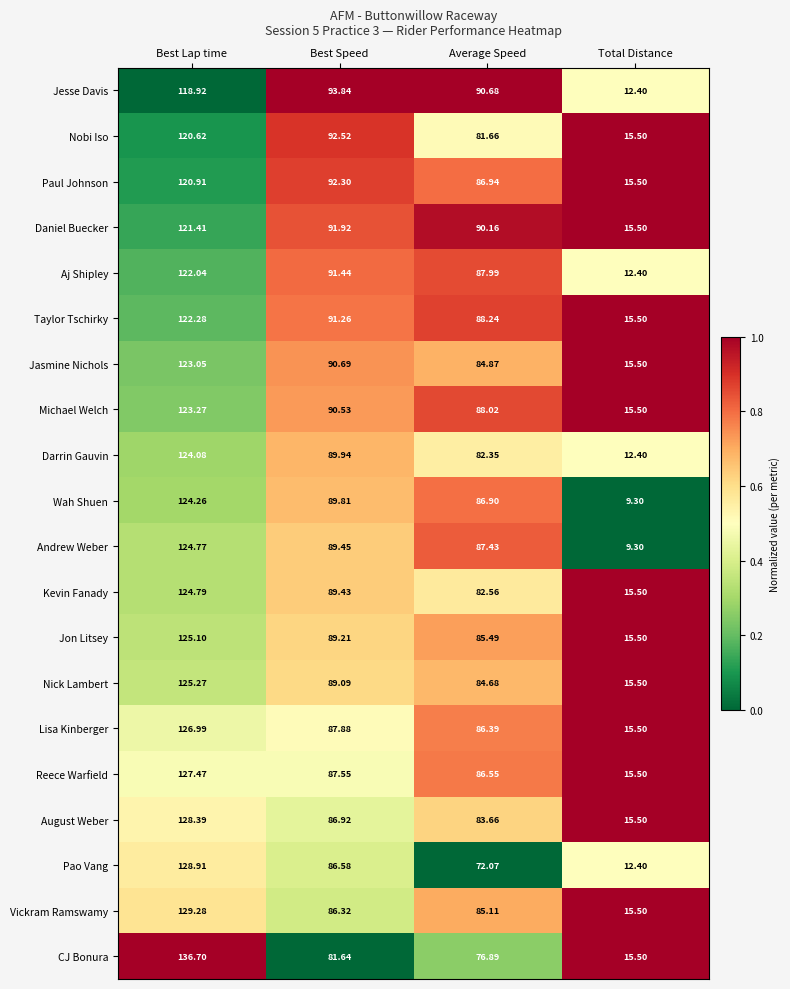

Between Best Lap time and Best Speed, which series saw the biggest shift?

CJ Bonura